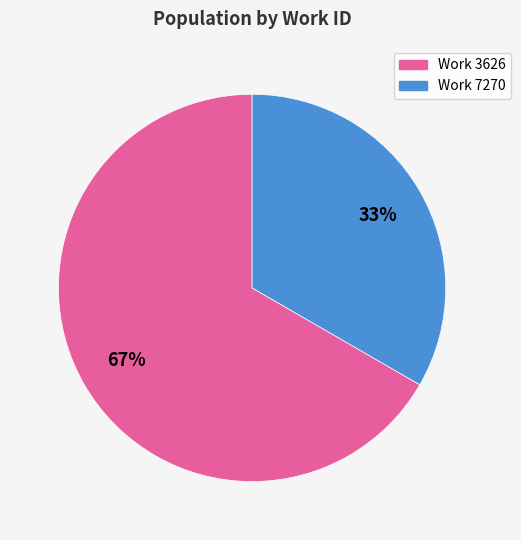

Is there any slice that represents more than half of the pie?

Yes